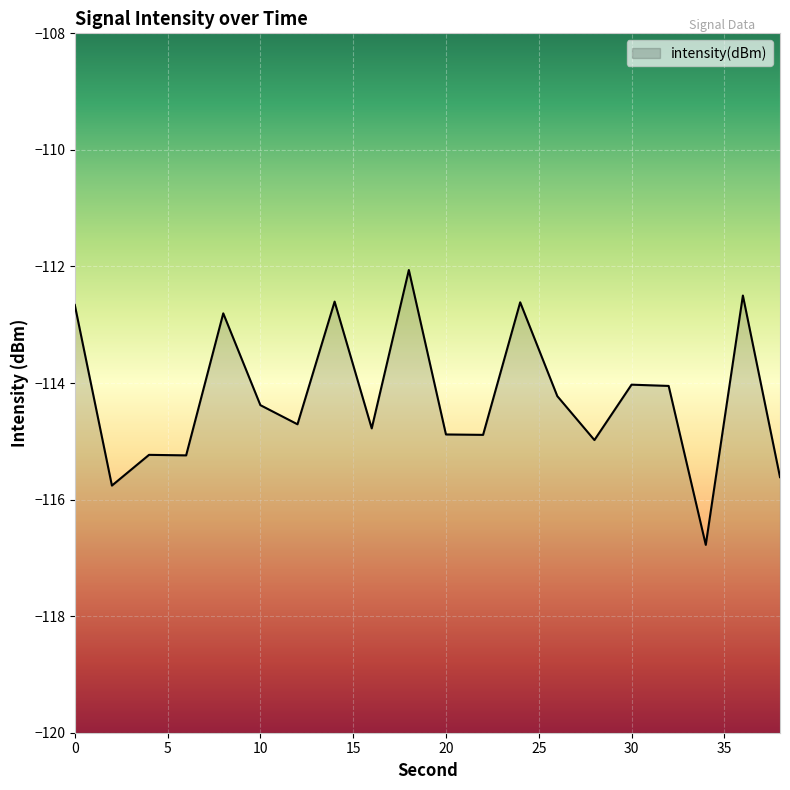

Rank the categories by value from highest to lowest.

18, 36, 14, 24, 0, 8, 30, 32, 26, 10, 12, 16, 20, 22, 28, 4, 6, 38, 2, 34